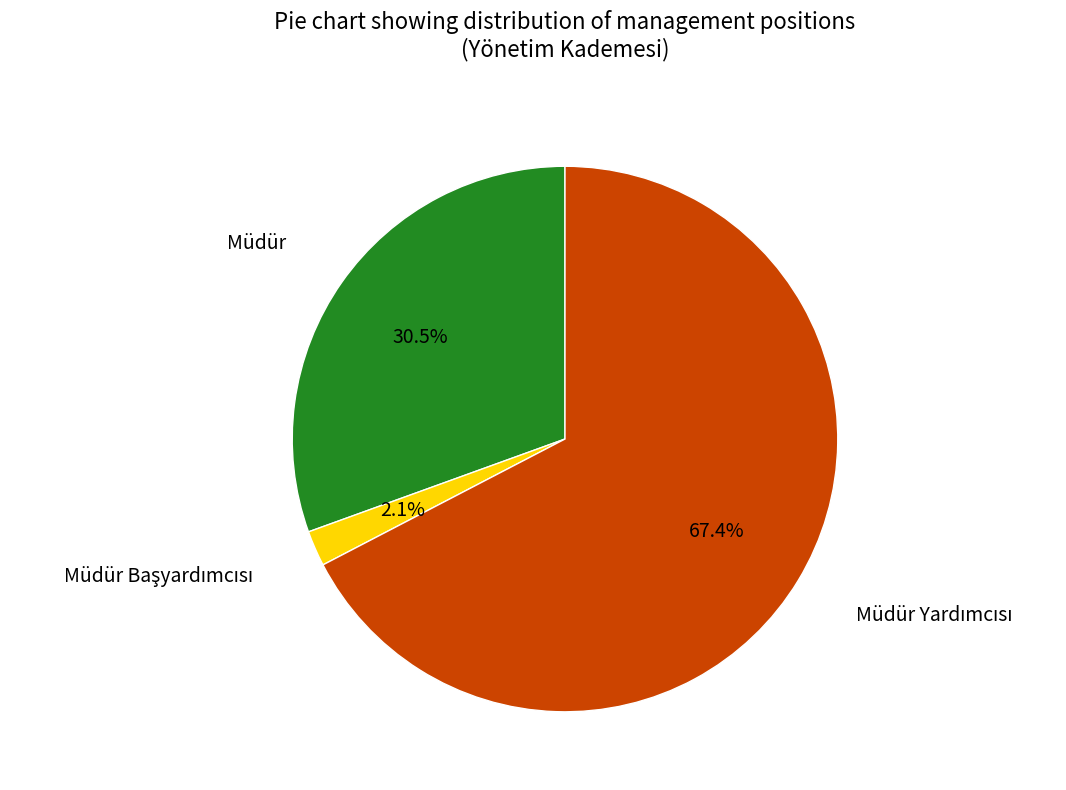

To the nearest percent, what is the average slice percentage?

33%